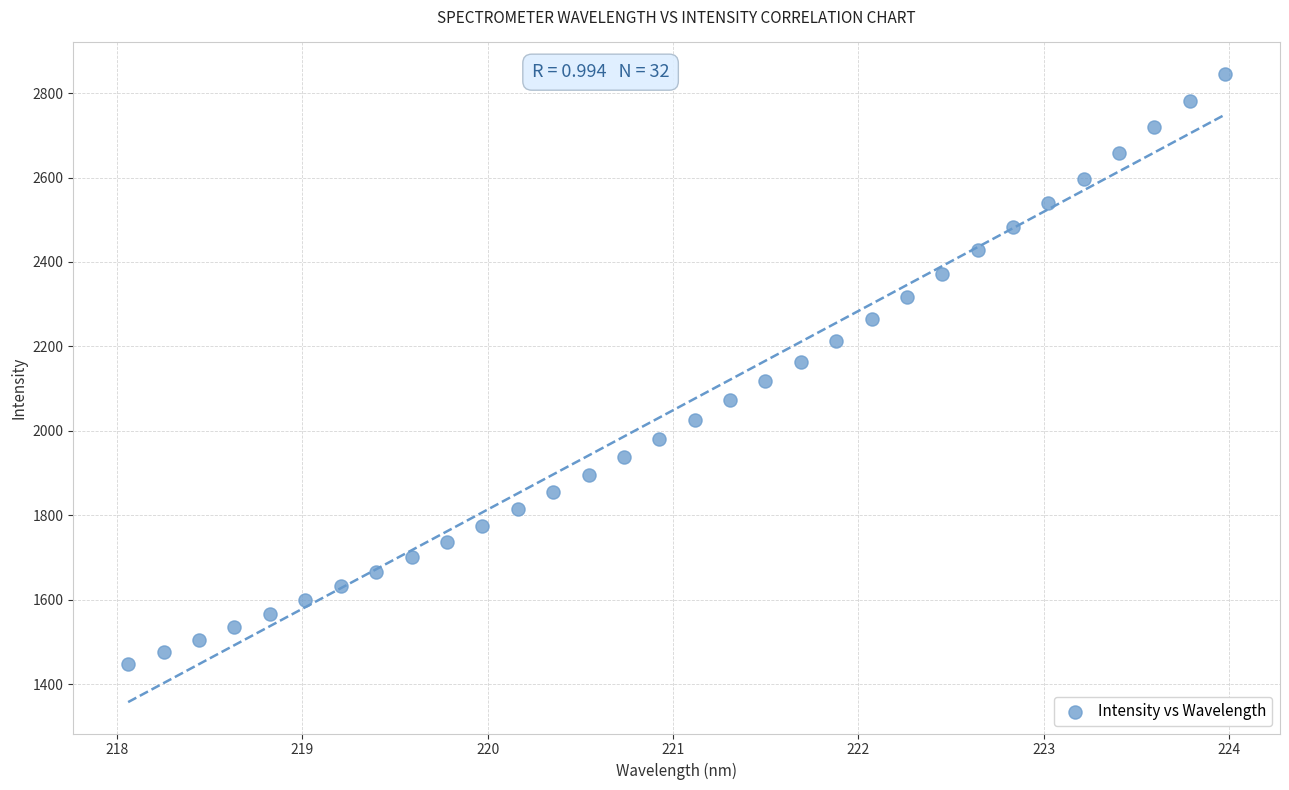

What is the range of Y values (max minus min)?

1397.5